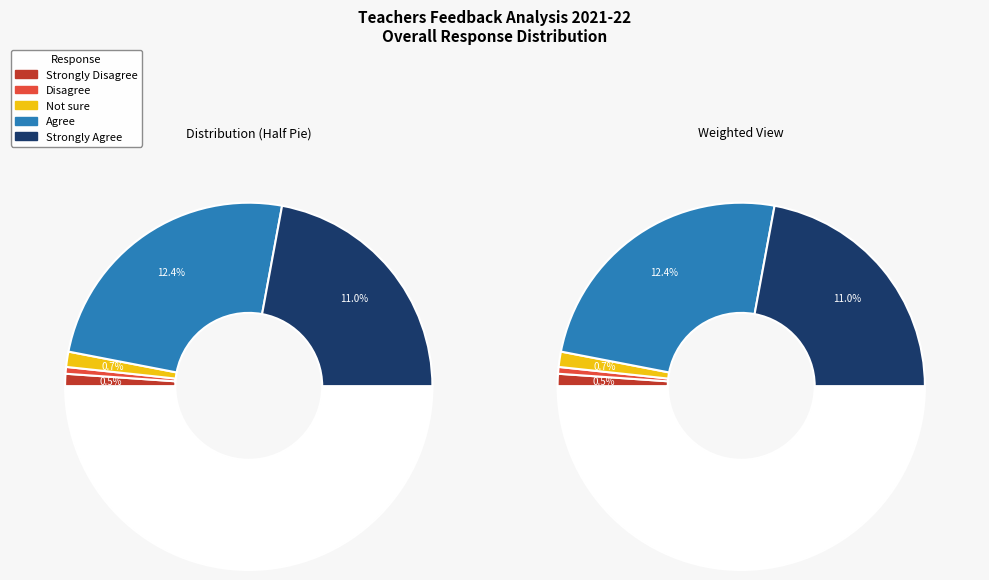

What percentage is NOT represented by Not sure?

97.9%